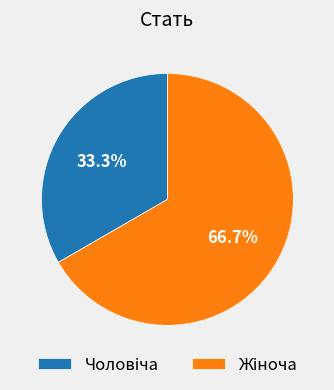

Does any single category account for the majority?

Yes